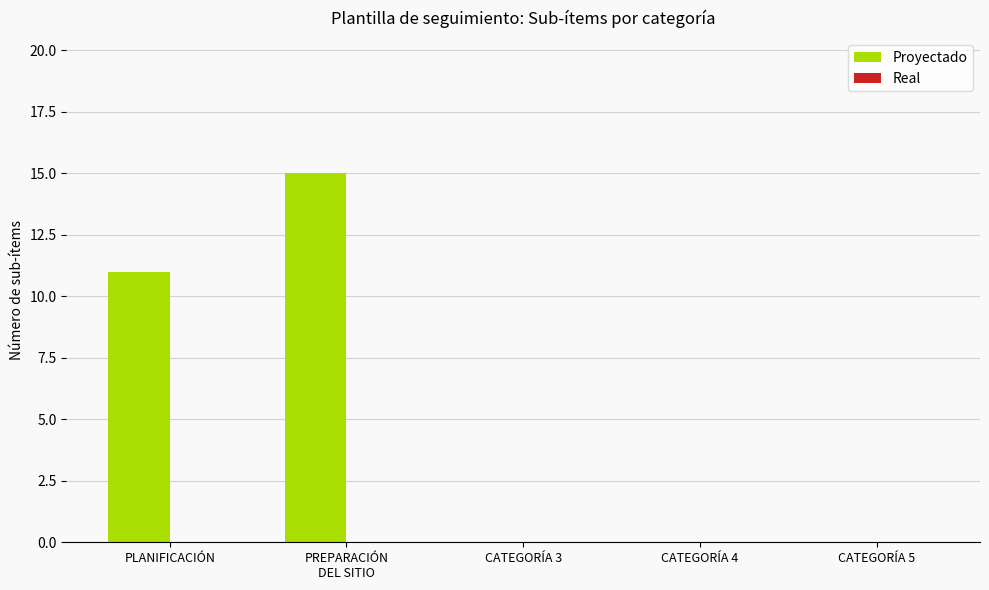

What is the sum of all values?

26